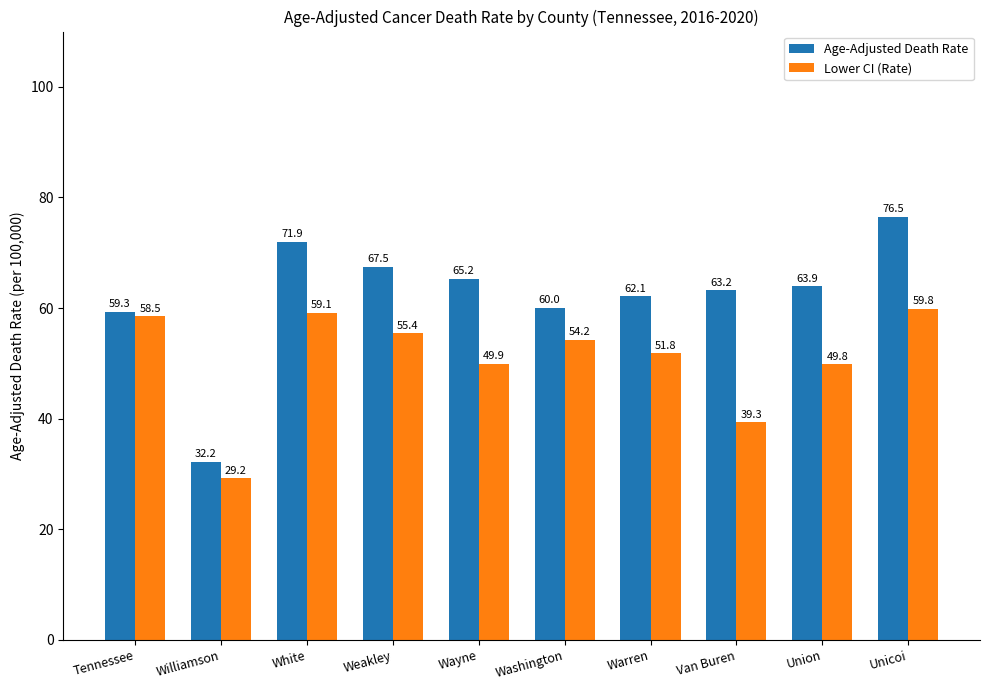

What is the lowest value of the Age-Adjusted Death Rate series?

32.2